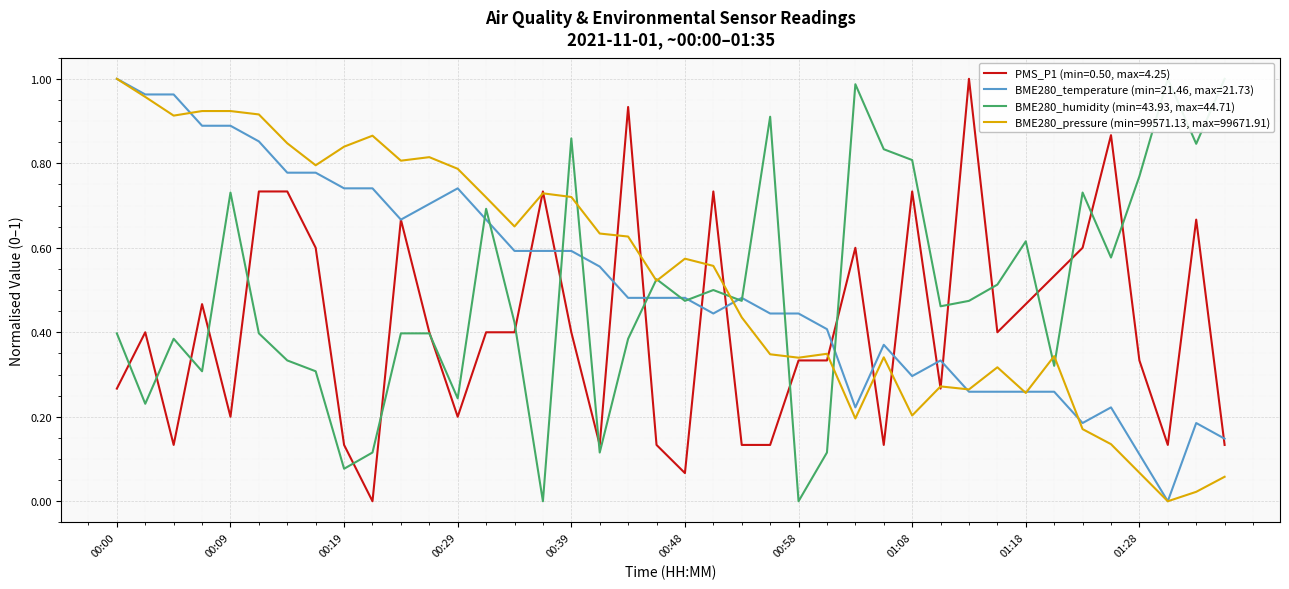

Reading left to right, transcribe all the data shown in this chart.

PMS_P1: 0.3	0.4	0.1	0.5	0.2	0.7	0.7	0.6	0.1	0.0	0.7	0.4	0.2	0.4	0.4	0.7	0.4	0.1	0.9	0.1	0.1	0.7	0.1	0.1	0.3	0.3	0.6	0.1	0.7	0.3	1.0	0.4	0.5	0.5	0.6	0.9	0.3	0.1	0.7	0.1
BME280_temperature: 1.0	1.0	1.0	0.9	0.9	0.9	0.8	0.8	0.7	0.7	0.7	0.7	0.7	0.7	0.6	0.6	0.6	0.6	0.5	0.5	0.5	0.4	0.5	0.4	0.4	0.4	0.2	0.4	0.3	0.3	0.3	0.3	0.3	0.3	0.2	0.2	0.1	0.0	0.2	0.1
BME280_humidity: 0.4	0.2	0.4	0.3	0.7	0.4	0.3	0.3	0.1	0.1	0.4	0.4	0.2	0.7	0.4	0.0	0.9	0.1	0.4	0.5	0.5	0.5	0.5	0.9	0.0	0.1	1.0	0.8	0.8	0.5	0.5	0.5	0.6	0.3	0.7	0.6	0.8	1.0	0.8	1.0
BME280_pressure: 1.0	1.0	0.9	0.9	0.9	0.9	0.8	0.8	0.8	0.9	0.8	0.8	0.8	0.7	0.7	0.7	0.7	0.6	0.6	0.5	0.6	0.6	0.4	0.3	0.3	0.3	0.2	0.3	0.2	0.3	0.3	0.3	0.3	0.3	0.2	0.1	0.1	0.0	0.0	0.1